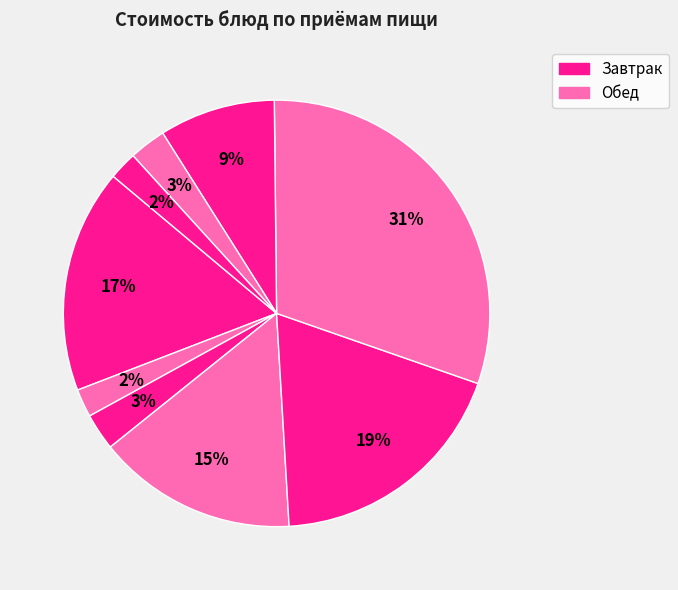

How many slices are in this pie chart?

9